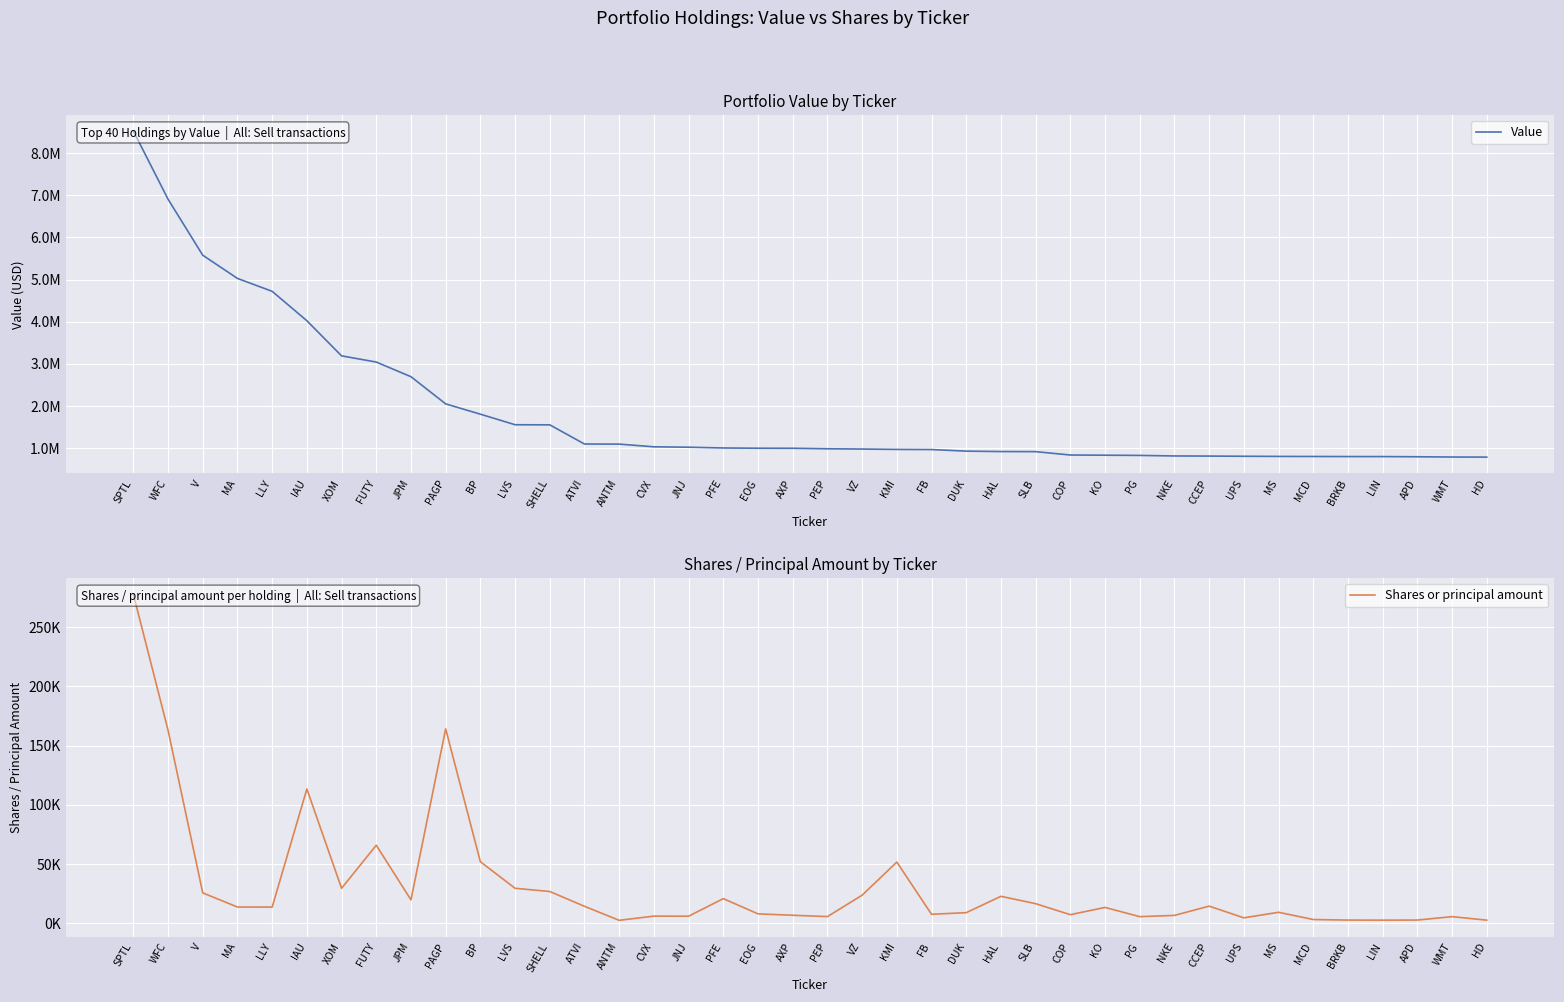

True or false: Shares or principal amount and Value intersect in this chart.

False